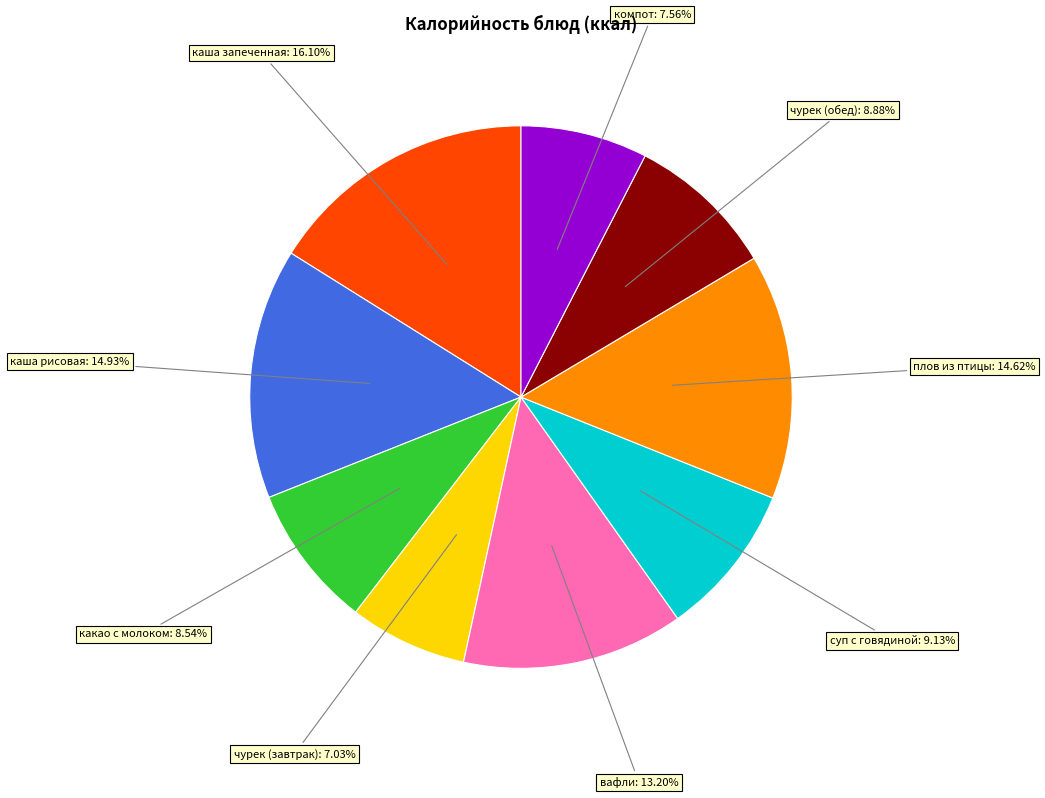

Which has a higher value, каша запеченная or плов из птицы?

каша запеченная